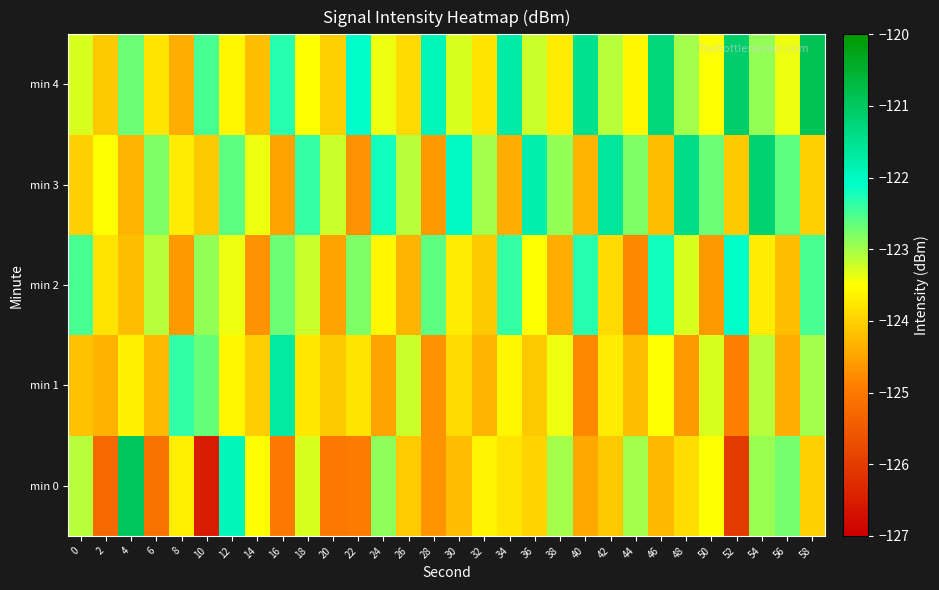

Which series has the largest total across all categories?

min 4